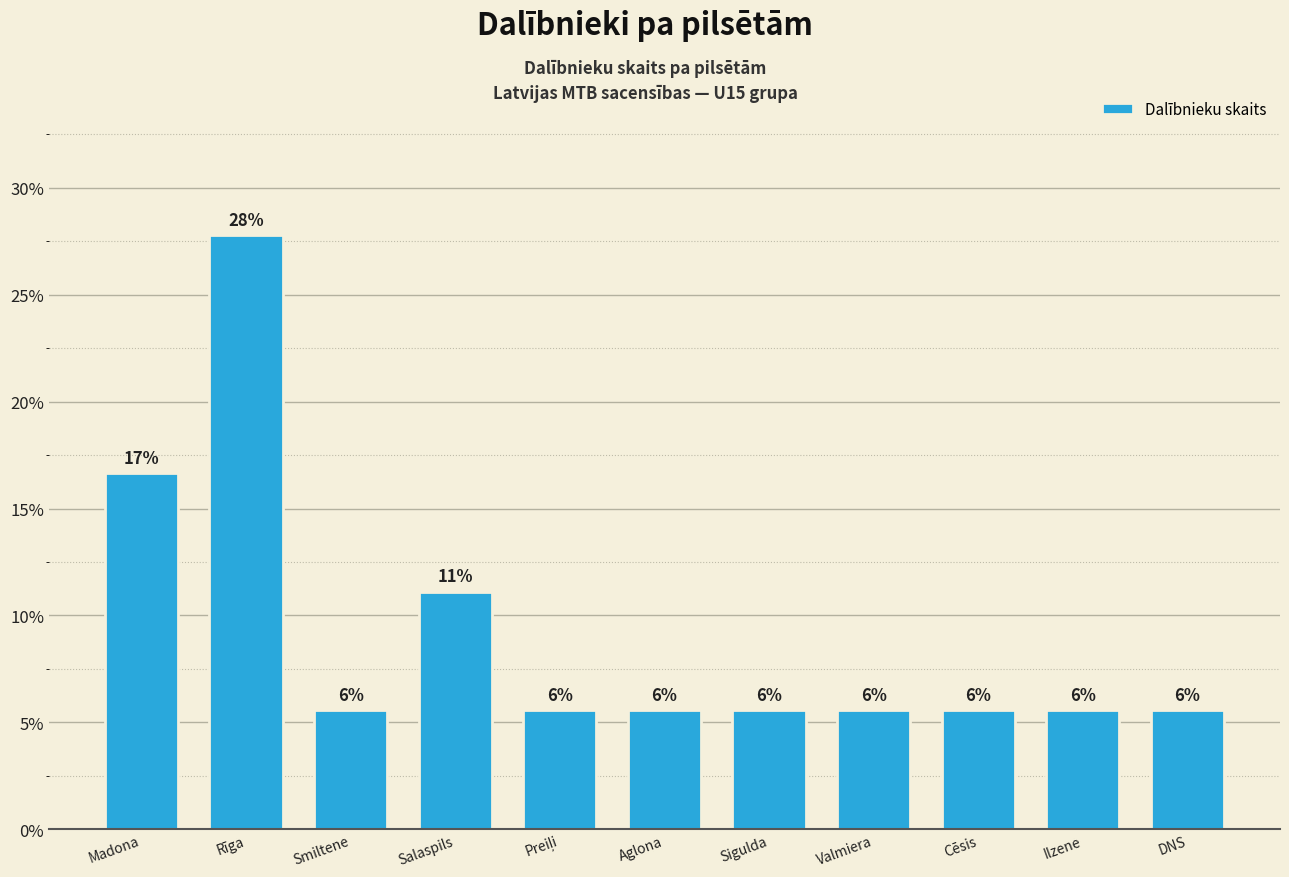

What is the smallest value displayed?

5.6